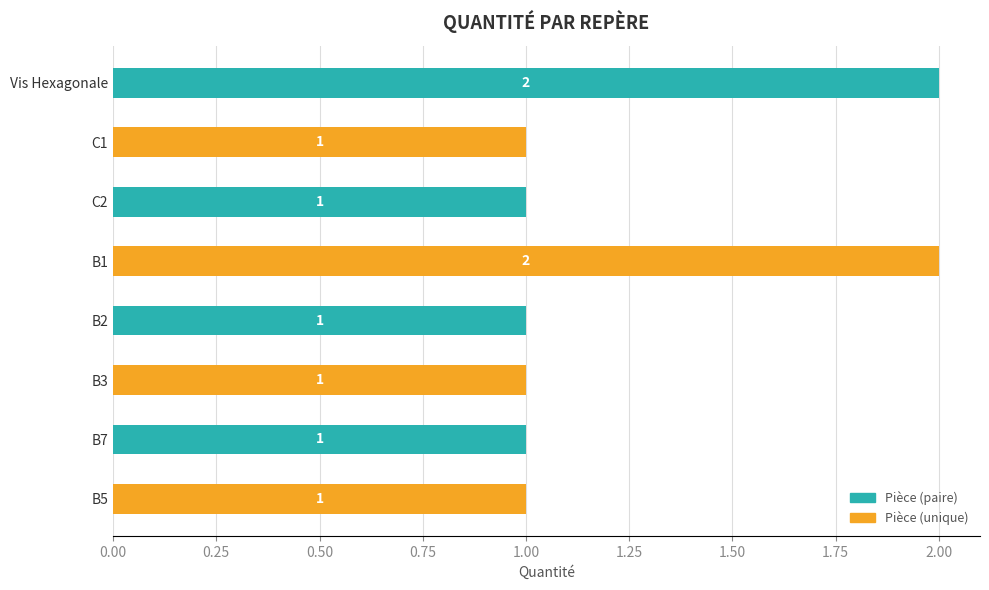

Are the bars grouped side by side (vs. stacked)?

No